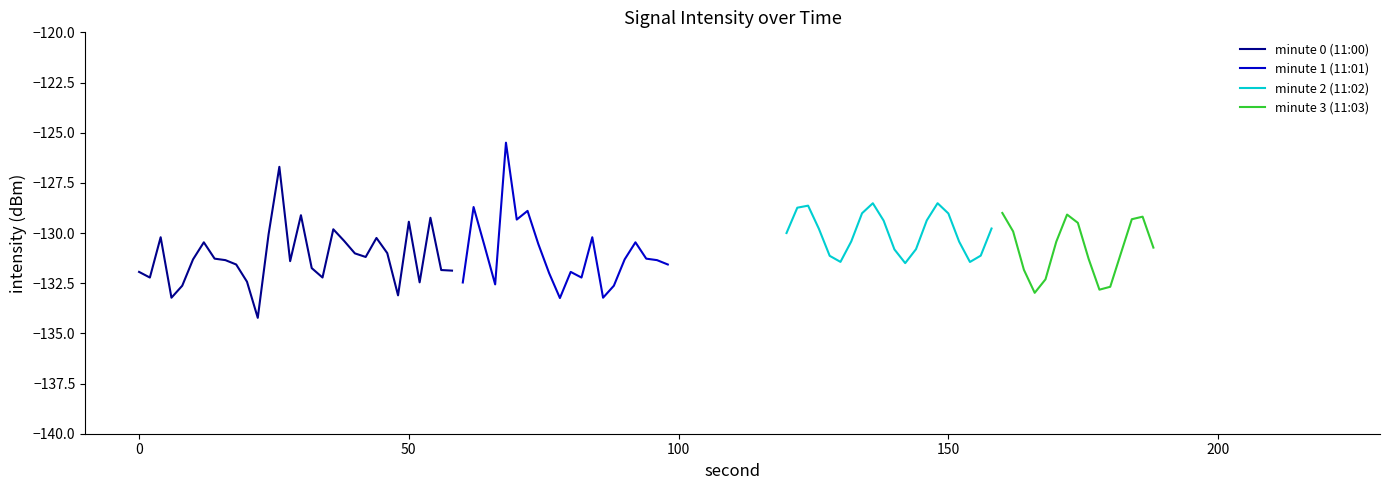

Where do minute_1 and minute_0 first cross each other?

1 and 2